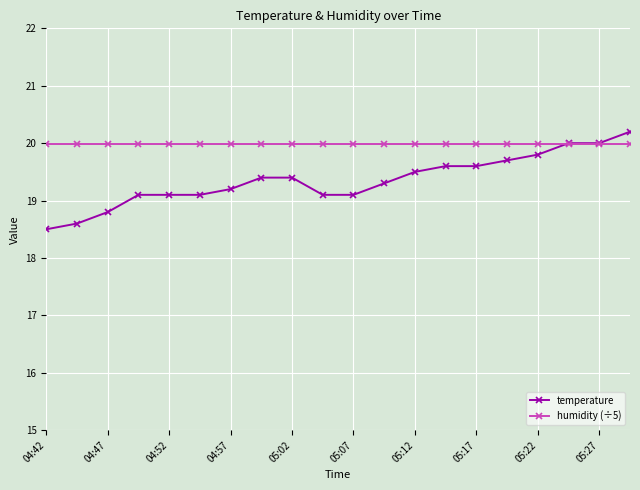

Rank the series by their average value, from lowest to highest.

temperature, humidity (÷5)